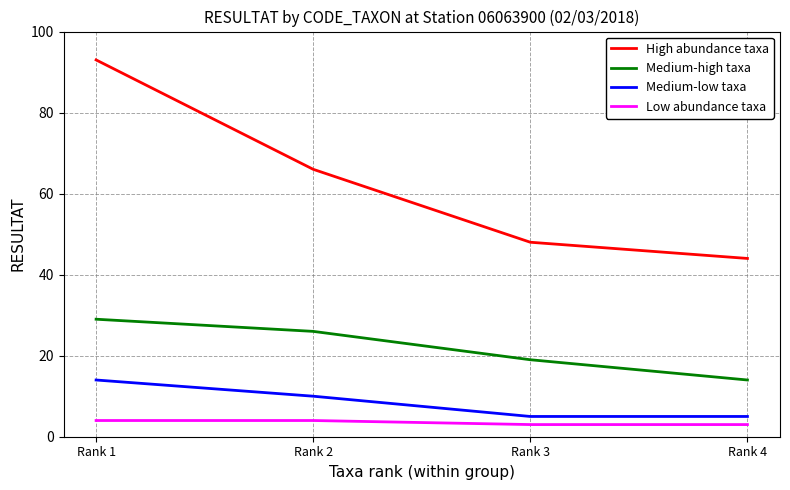

The Medium-high taxa series shows 5 at Rank 4. True or false?

False